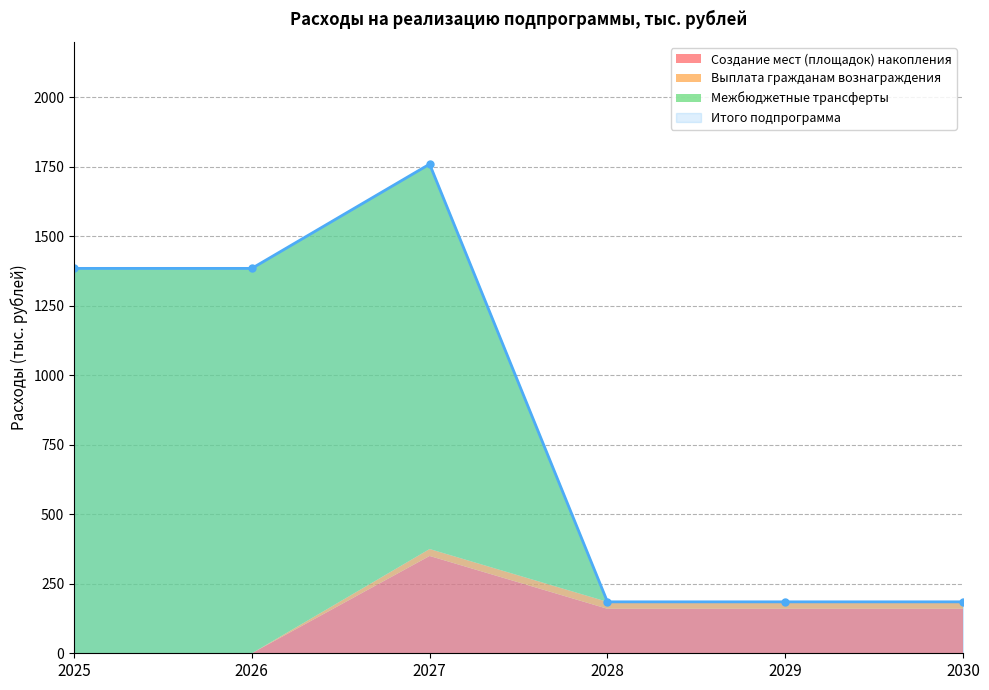

What is the difference between the second highest and minimum values in the Создание мест (площадок) накопления series?

160.0